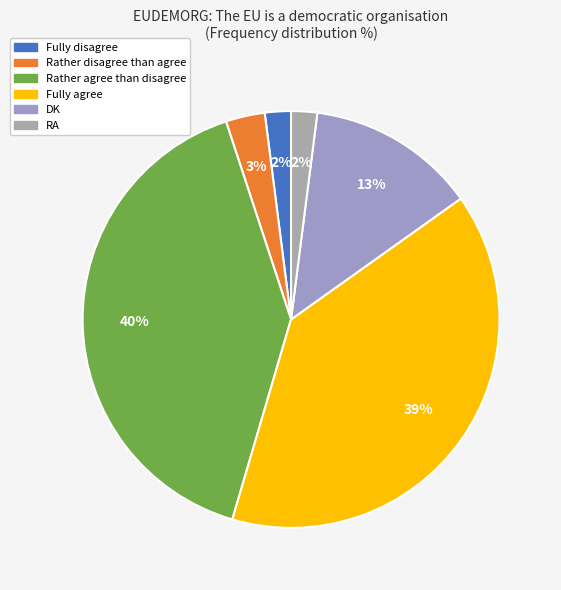

What percentage is the DK slice, to the nearest percent?

13%